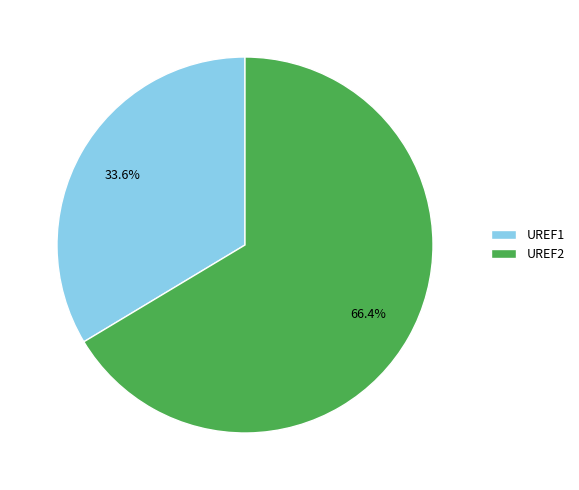

How many segments does this pie chart have?

2